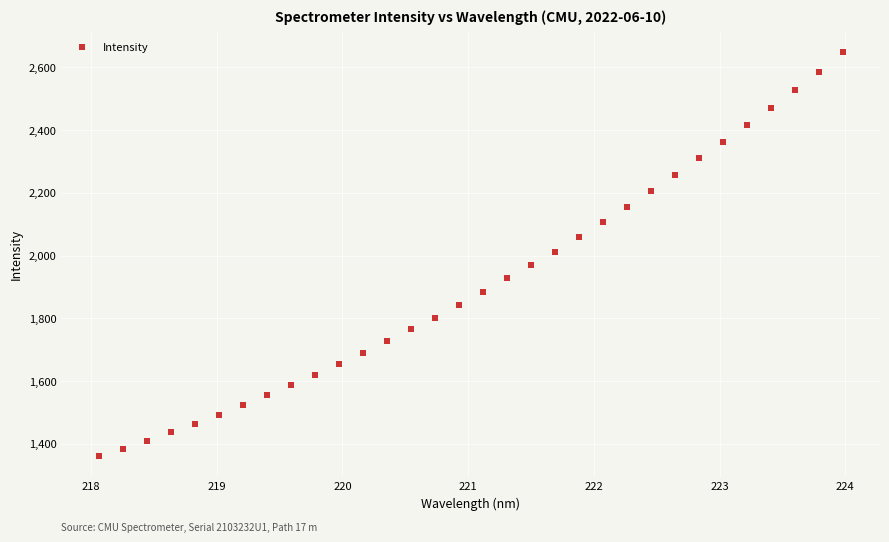

What is the range of Y values (max minus min)?

1288.4